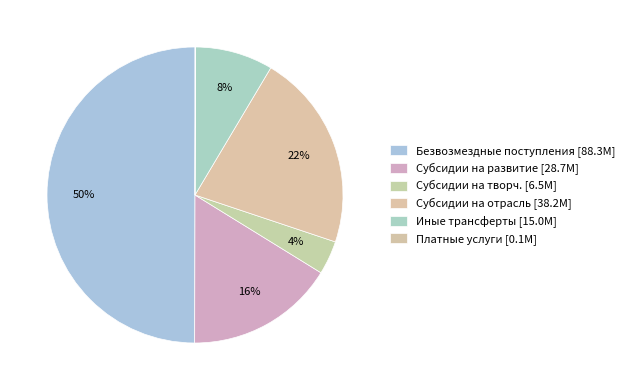

How many slices are in this pie chart?

6